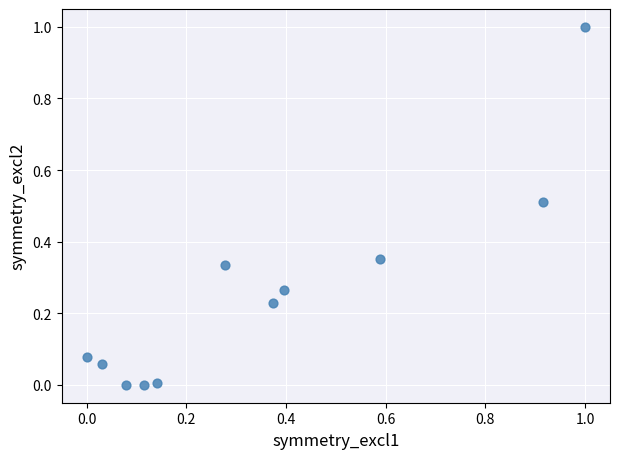

What is the range of X values (max minus min)?

1.0